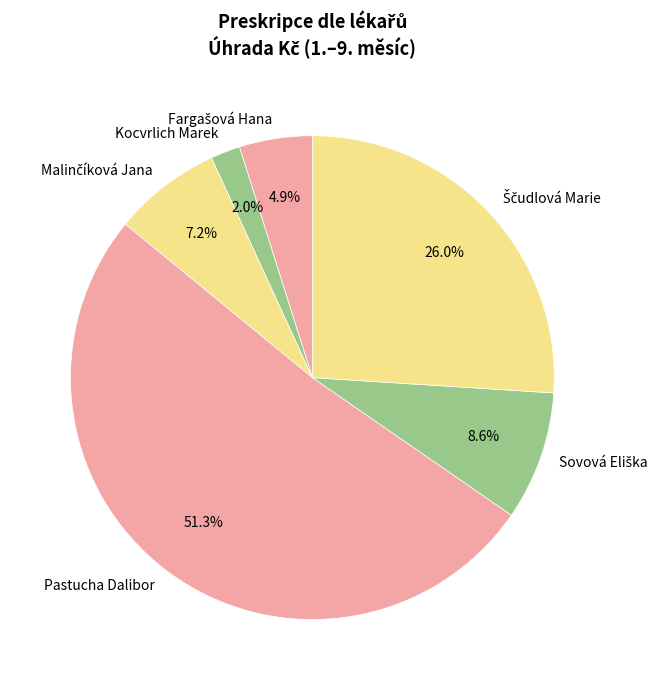

Which slice is the smallest?

Kocvrlich Marek